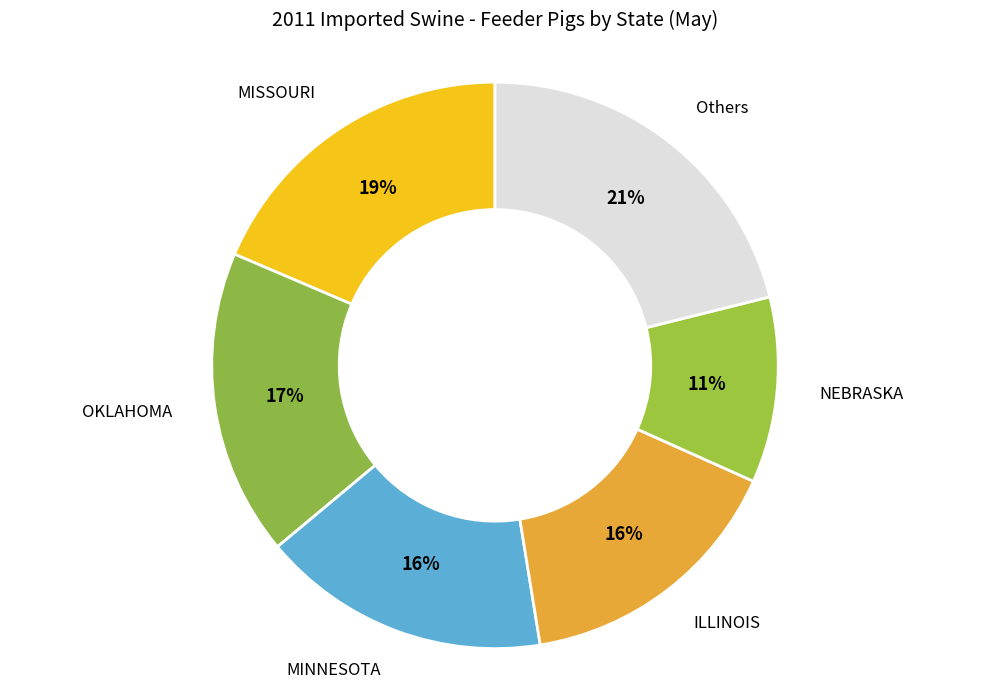

Between ILLINOIS and Others, which is larger?

Others